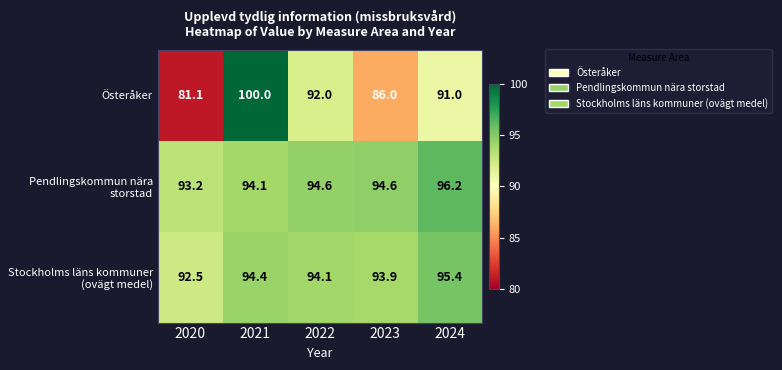

Reading left to right, extract all data points from this chart.

Österåker: 81.1	100.0	92.0	86.0	91.0
Pendlingskommun nära storstad: 93.2	94.1	94.6	94.6	96.2
Stockholms läns kommuner (ovägt medel): 92.5	94.4	94.1	93.9	95.4